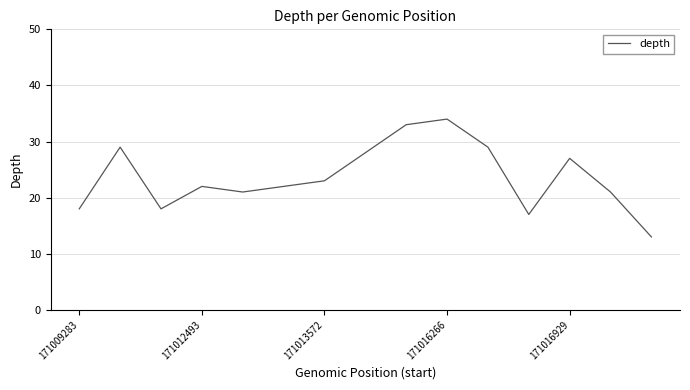

True or false: the data has more than 2 interior local peaks.

True